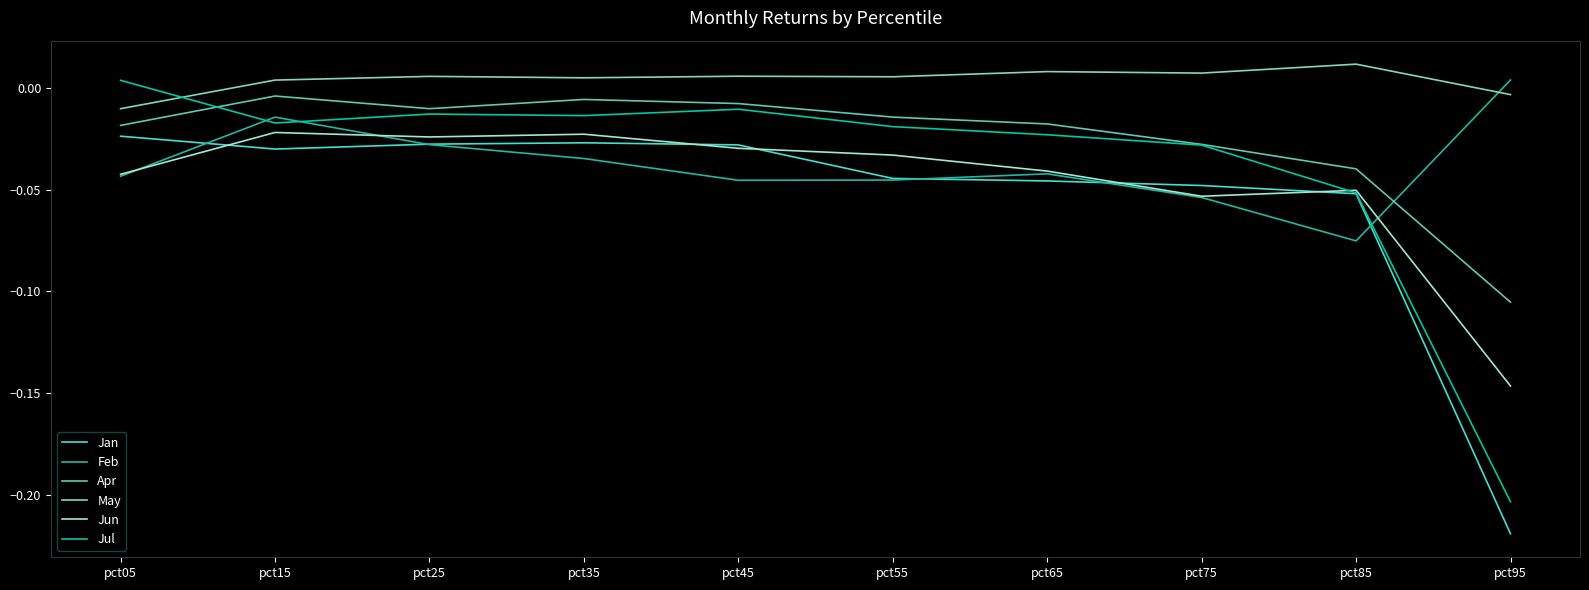

At which category does Apr reach its first local peak?

pct15